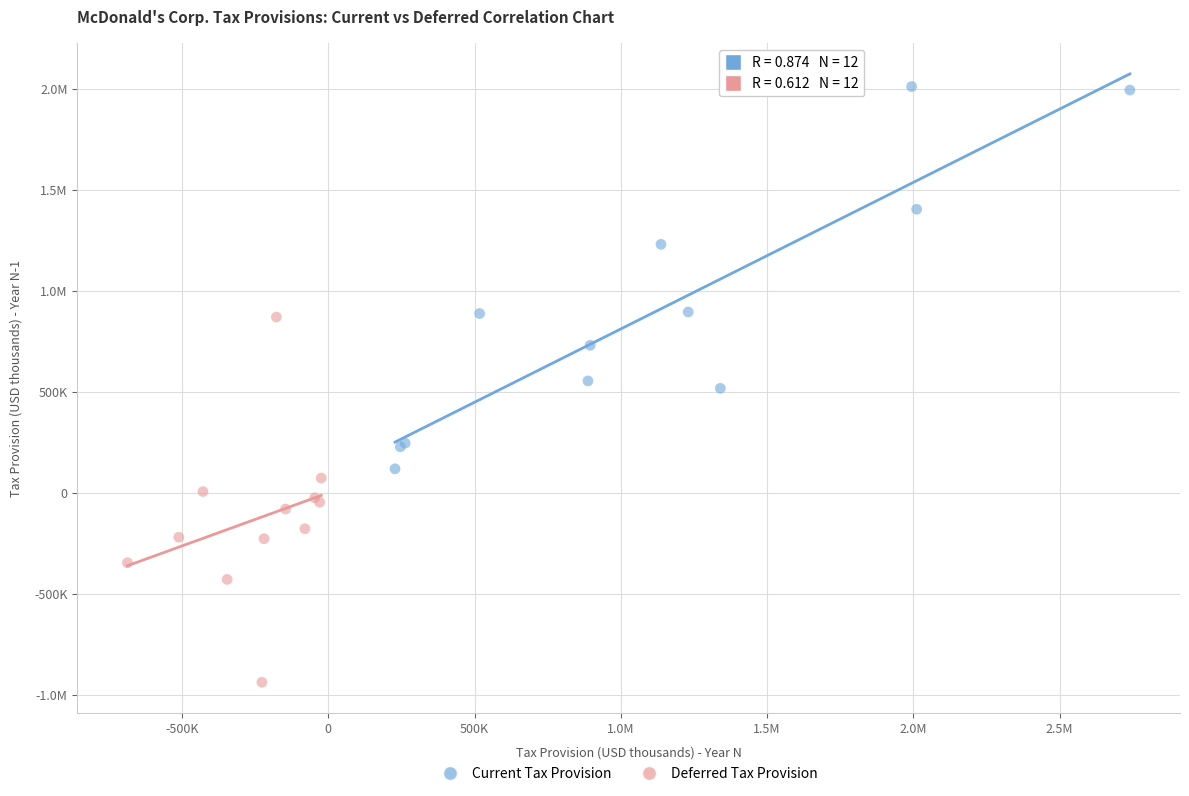

What are all the series names shown in the legend?

Current Tax Provision, Deferred Tax Provision